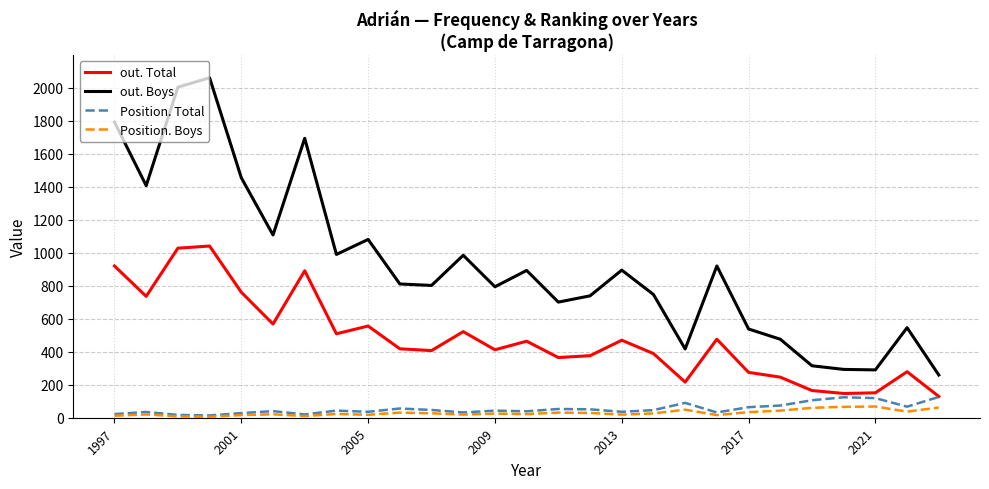

True or false: Position. Total and out. Boys cross at least once.

False